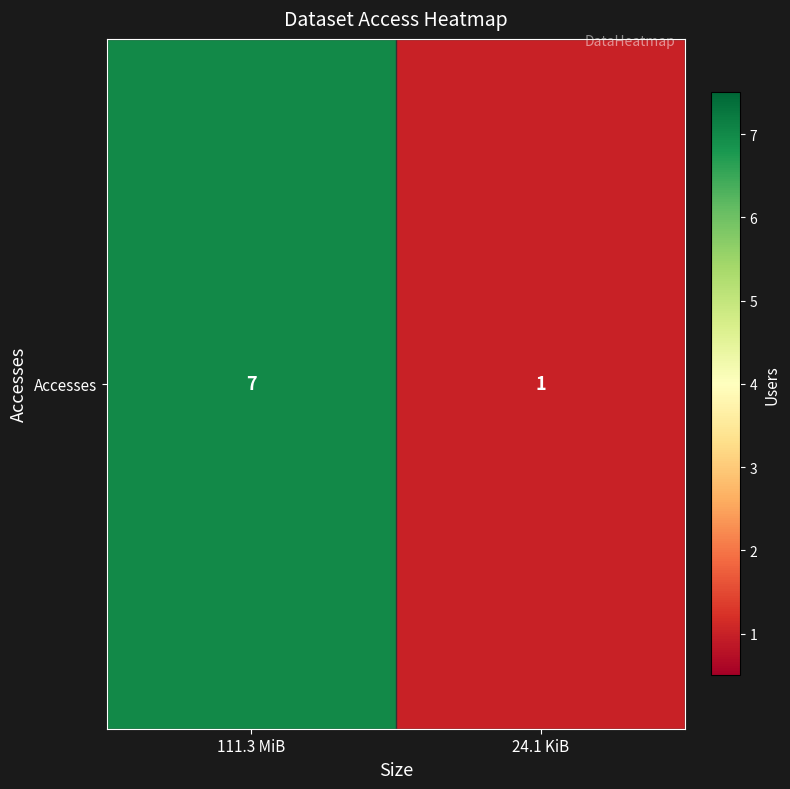

What is the change in value from 111.3 MiB to 24.1 KiB?

-6